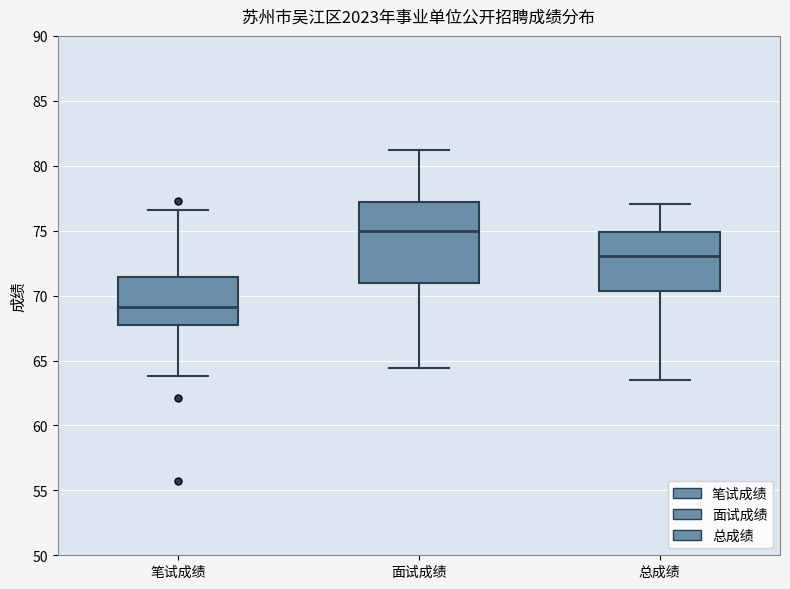

Reading left to right, read every box against the y-axis: the position of its median line, the range the box covers, and the ends of its whiskers. The values are not printed on the chart, so give them approximately, as read against the axis.

笔试成绩: median 69.0, box 67.5 to 71.5, whiskers 64.0 to 76.5
面试成绩: median 75.0, box 71.0 to 77.0, whiskers 64.5 to 81.0
总成绩: median 73.0, box 70.5 to 75.0, whiskers 63.5 to 77.0